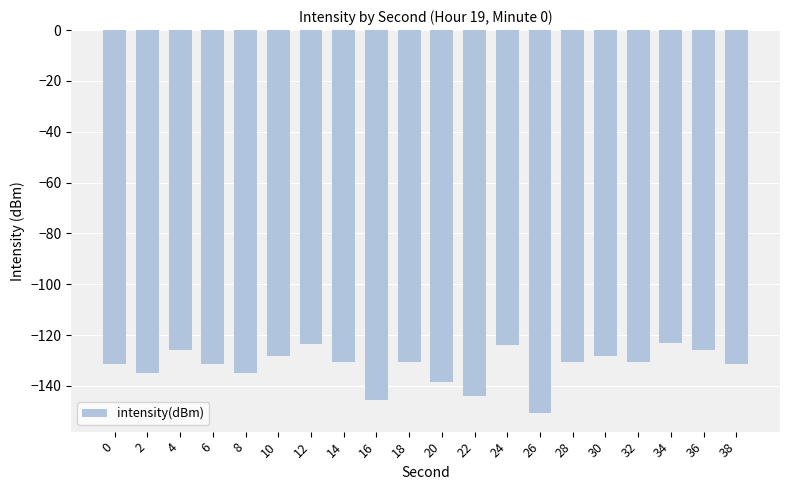

The value at 8 is -134.9. True or false?

True